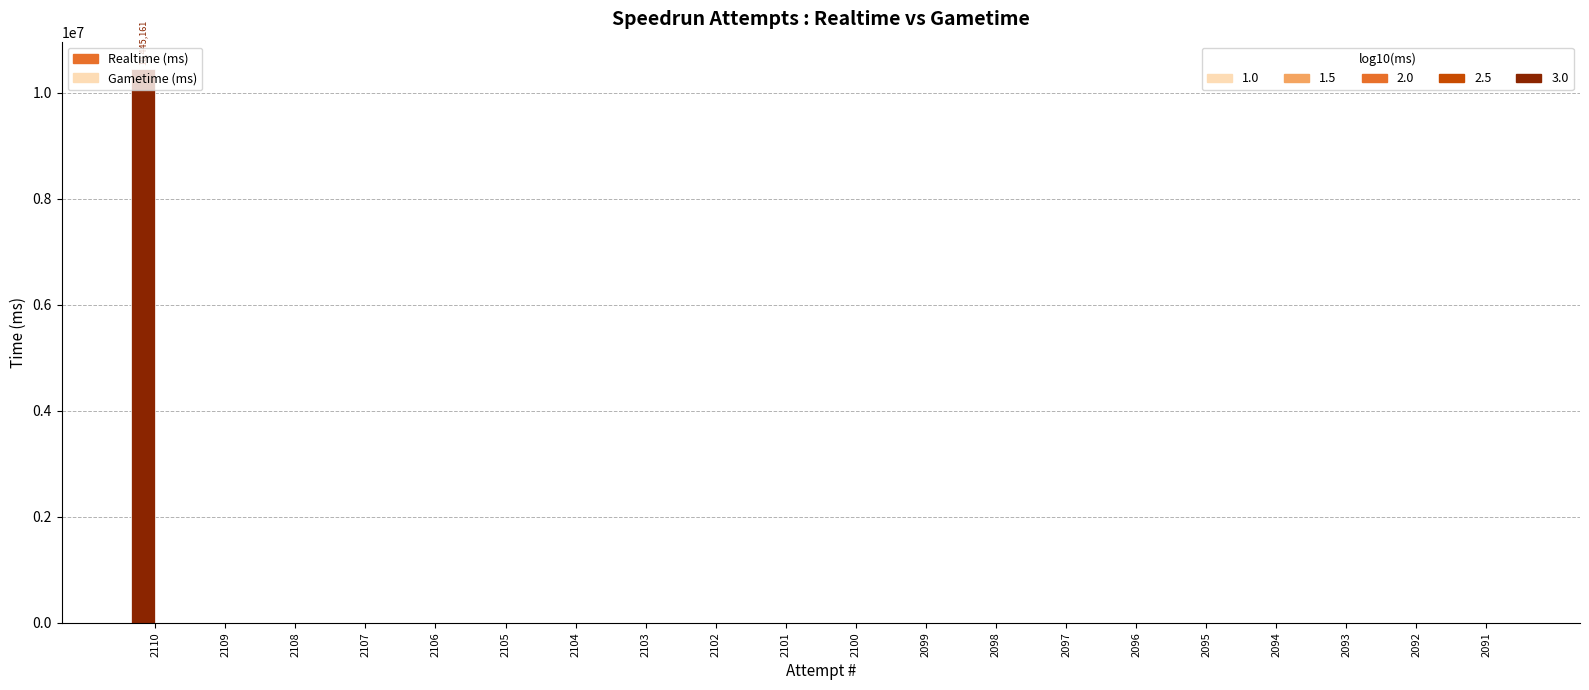

What is the sum of all values?

10445161